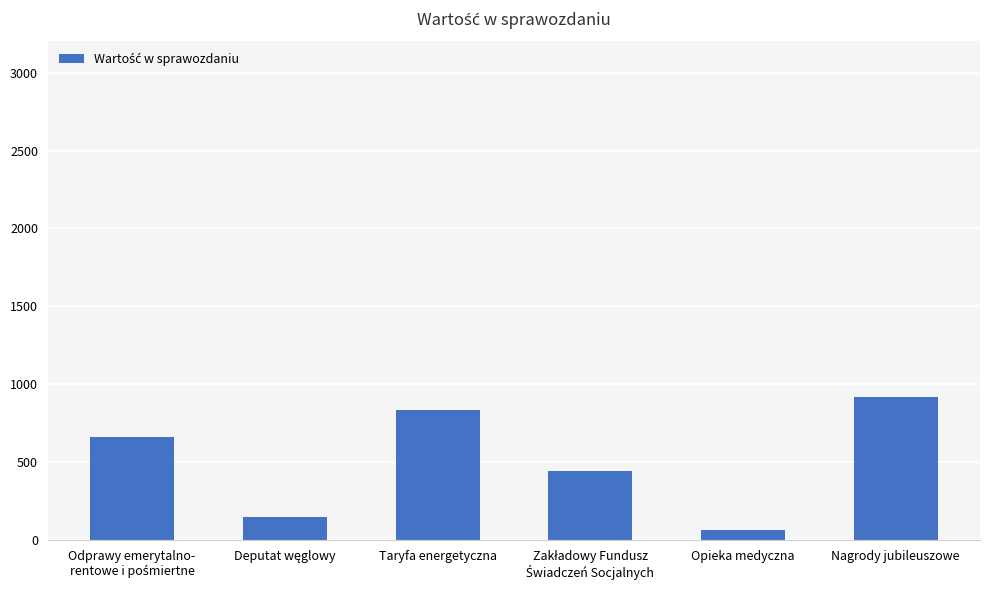

True or false: the data shows 330 at Nagrody jubileuszowe.

False